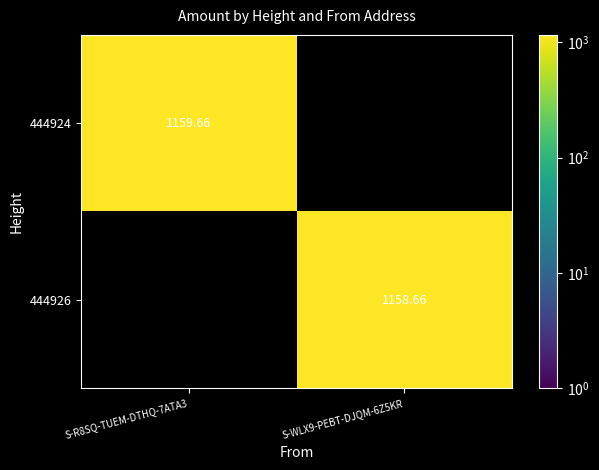

At S-WLX9-PEBT-DJQM-6Z5KR, list the series in order from smallest to largest.

444924, 444926